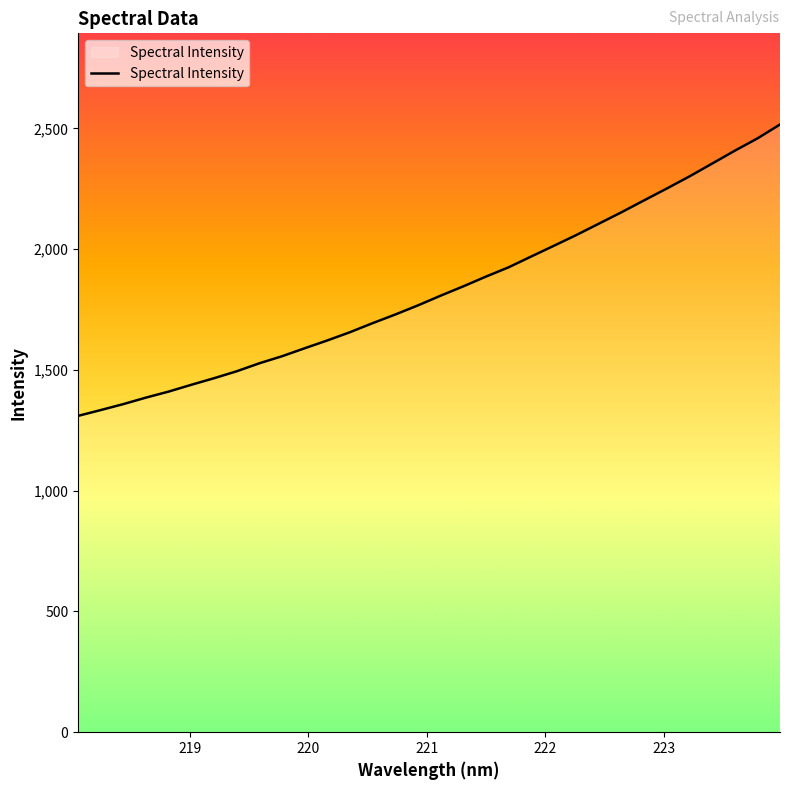

What is the maximum value shown in the chart?

2516.0